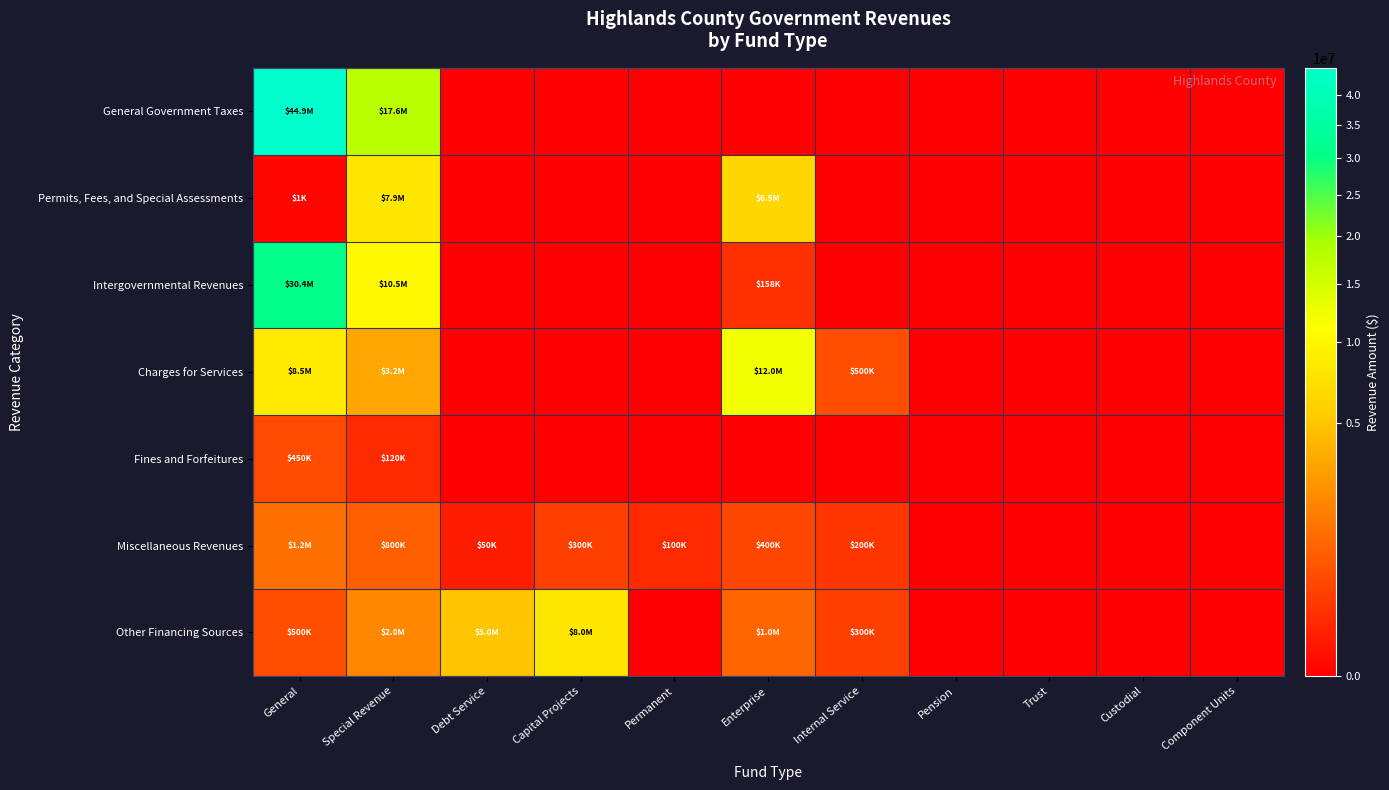

Reading right to left, extract all data points from this chart.

General Government Taxes: Component Units=0	Custodial=0	Trust=0	Pension=0	Internal Service=0	Enterprise=0	Permanent=0	Capital Projects=0	Debt Service=0	Special Revenue=17552754	General=44852158
Permits, Fees, and Special Assessments: Component Units=0	Custodial=0	Trust=0	Pension=0	Internal Service=0	Enterprise=6459857	Permanent=0	Capital Projects=0	Debt Service=0	Special Revenue=7946879	General=1135
Intergovernmental Revenues: Component Units=0	Custodial=0	Trust=0	Pension=0	Internal Service=0	Enterprise=158379	Permanent=0	Capital Projects=0	Debt Service=0	Special Revenue=10454718	General=30390821
Charges for Services: Component Units=0	Custodial=0	Trust=0	Pension=0	Internal Service=500000	Enterprise=12000000	Permanent=0	Capital Projects=0	Debt Service=0	Special Revenue=3200000	General=8500000
Fines and Forfeitures: Component Units=0	Custodial=0	Trust=0	Pension=0	Internal Service=0	Enterprise=0	Permanent=0	Capital Projects=0	Debt Service=0	Special Revenue=120000	General=450000
Miscellaneous Revenues: Component Units=0	Custodial=0	Trust=0	Pension=0	Internal Service=200000	Enterprise=400000	Permanent=100000	Capital Projects=300000	Debt Service=50000	Special Revenue=800000	General=1200000
Other Financing Sources: Component Units=0	Custodial=0	Trust=0	Pension=0	Internal Service=300000	Enterprise=1000000	Permanent=0	Capital Projects=8000000	Debt Service=5000000	Special Revenue=2000000	General=500000